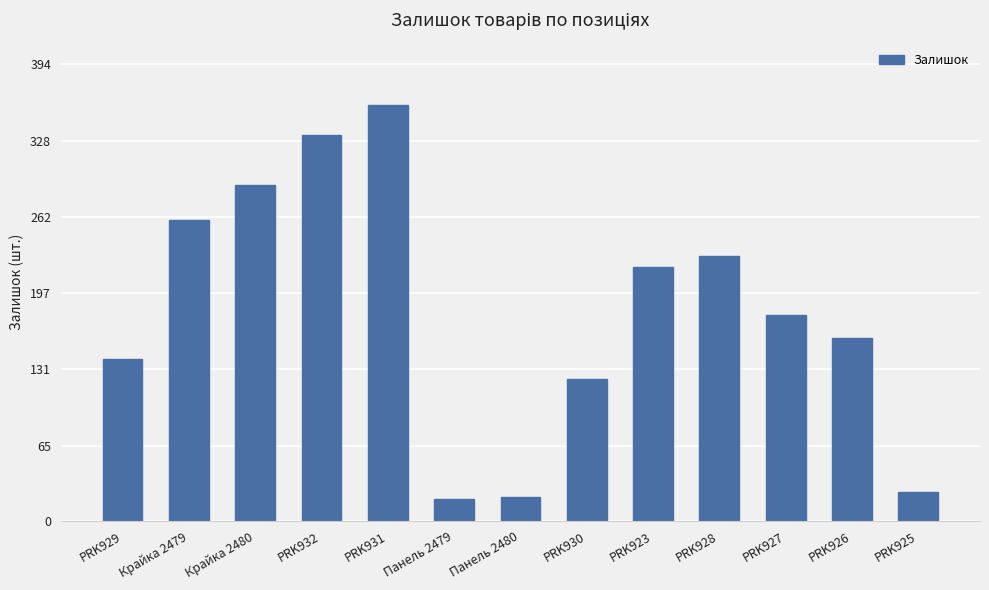

Does the chart contain stacked bars?

No